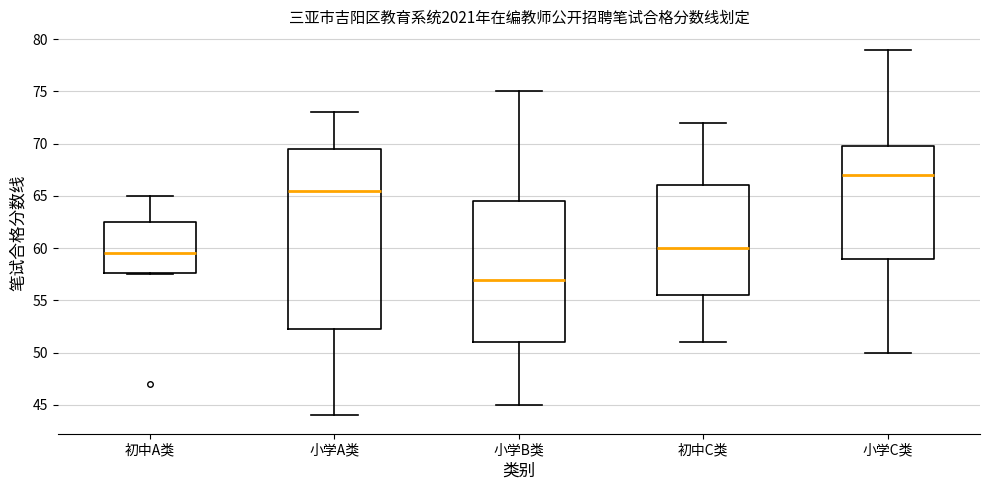

Where does the median line of the box for 小学A类 sit on the y-axis? The values are not printed on the chart, so give them approximately, as read against the axis.

65.5